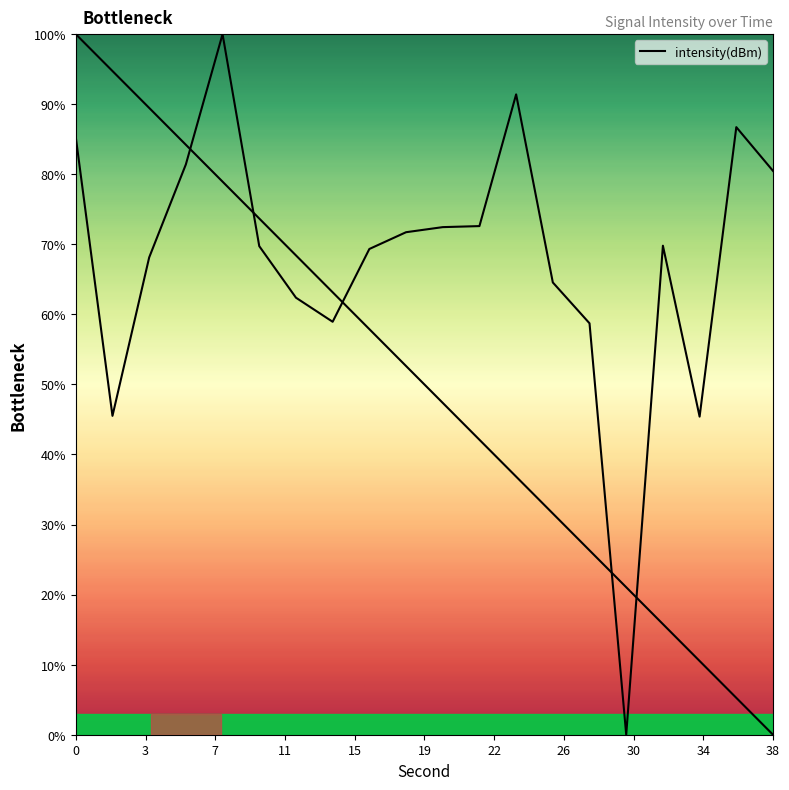

True or false: the data shows 27.5 at 36.

False